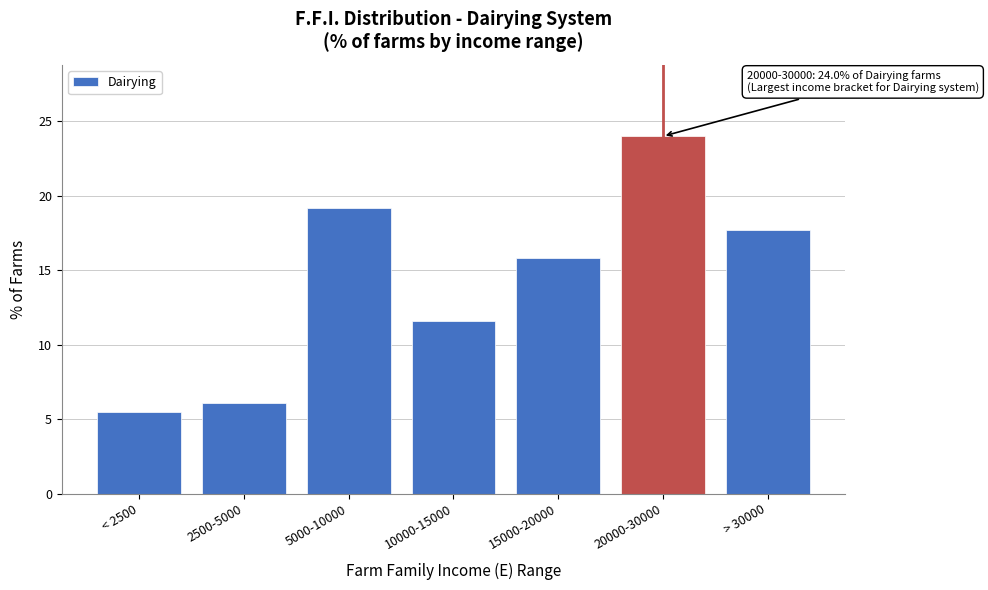

Reading left to right, transcribe all the data shown in this chart.

< 2500=5.5	2500-5000=6.1	5000-10000=19.2	10000-15000=11.6	15000-20000=15.8	20000-30000=24.0	> 30000=17.7